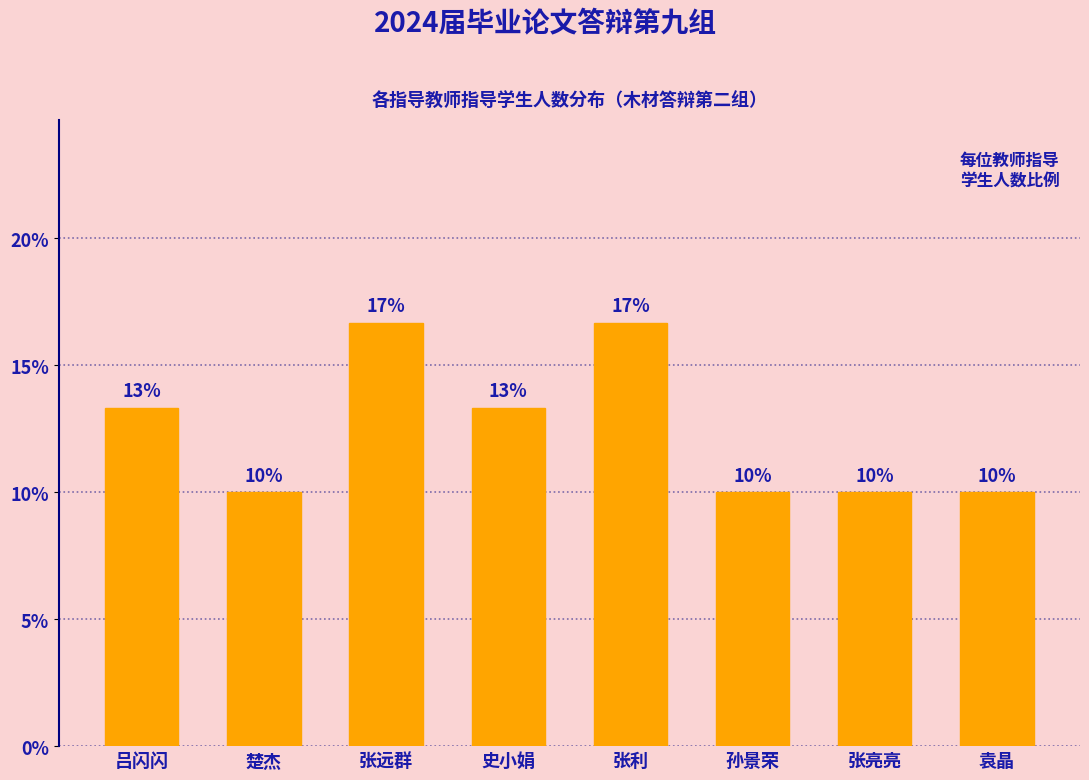

True or false: the data shows 6.6 at 吕闪闪.

False